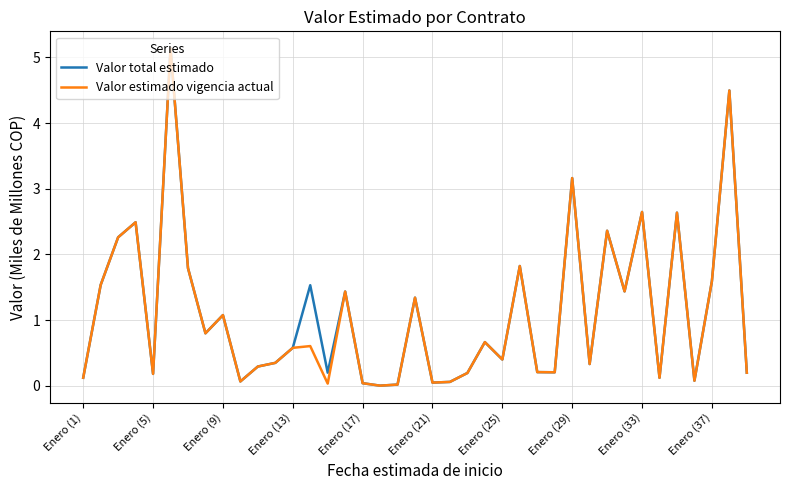

What is the highest value of the Valor total estimado series?

5.1